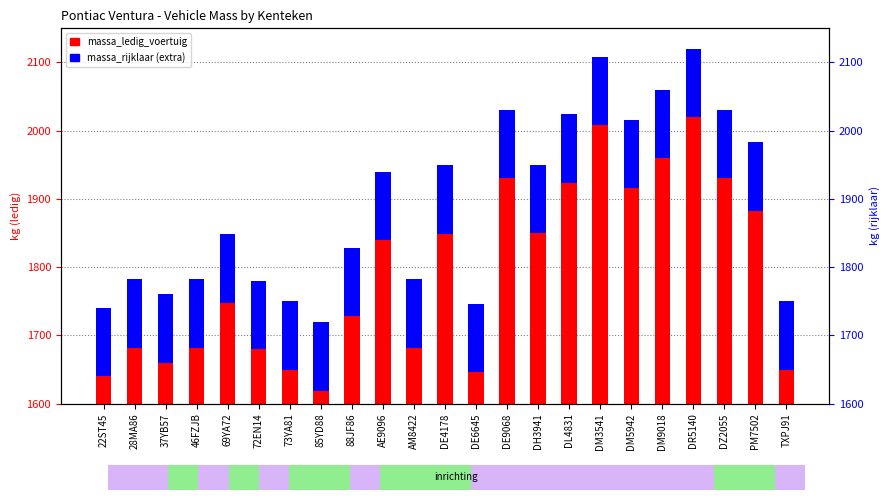

What is the difference between the maximum and minimum values in the massa_ledig_voertuig series?

401